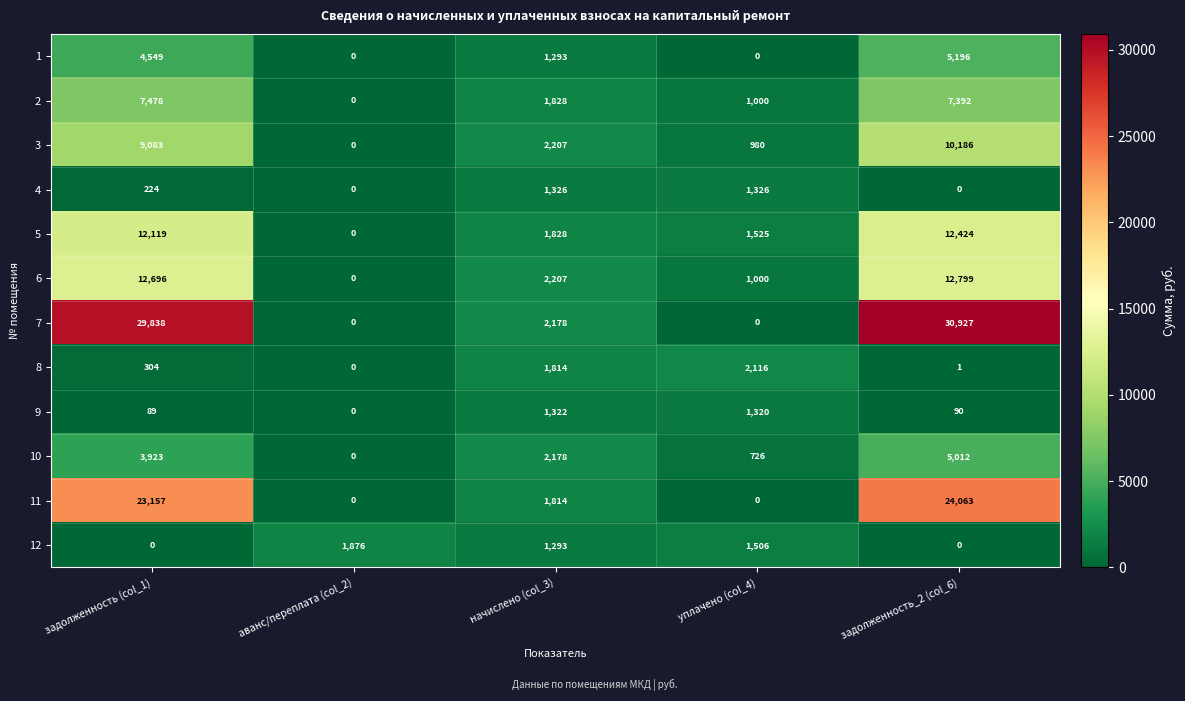

At which label is 11 closest to 12031?

начислено (col_3)